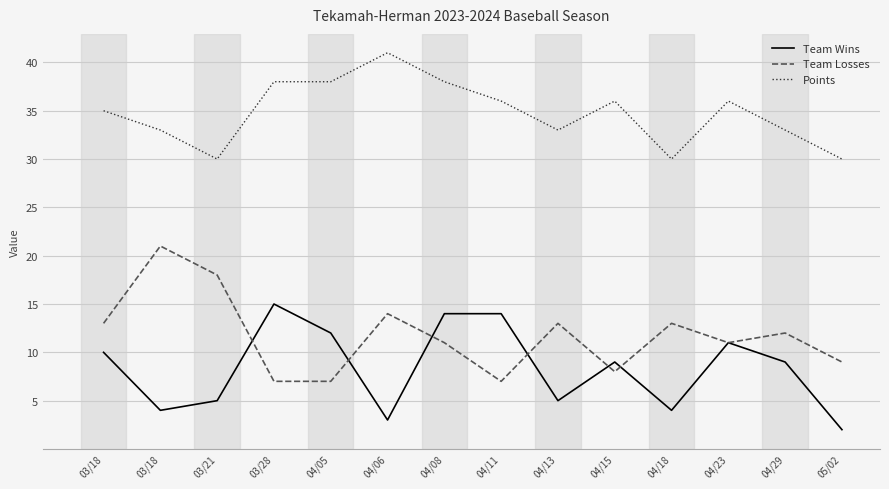

True or false: Points has more than 2 points higher than both neighbors.

True